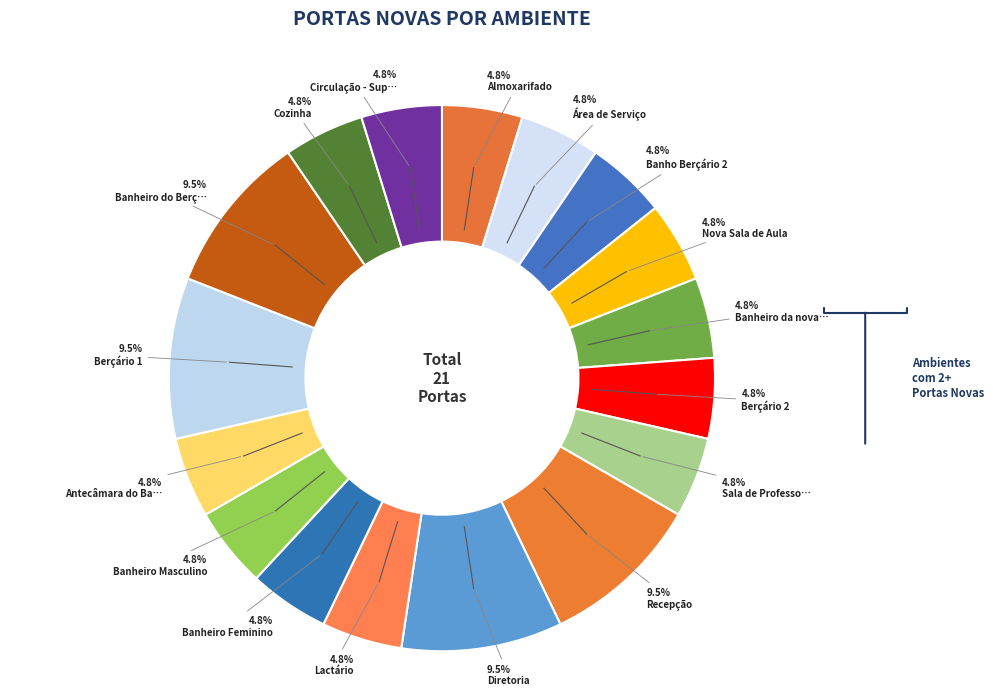

How many segments does this pie chart have?

17